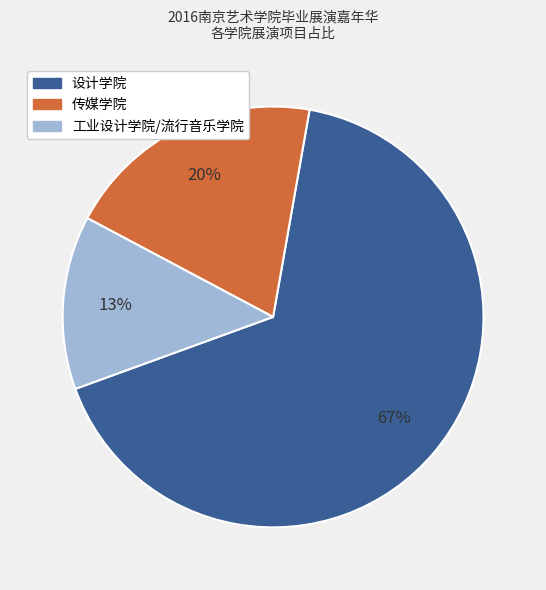

How many segments does this pie chart have?

3